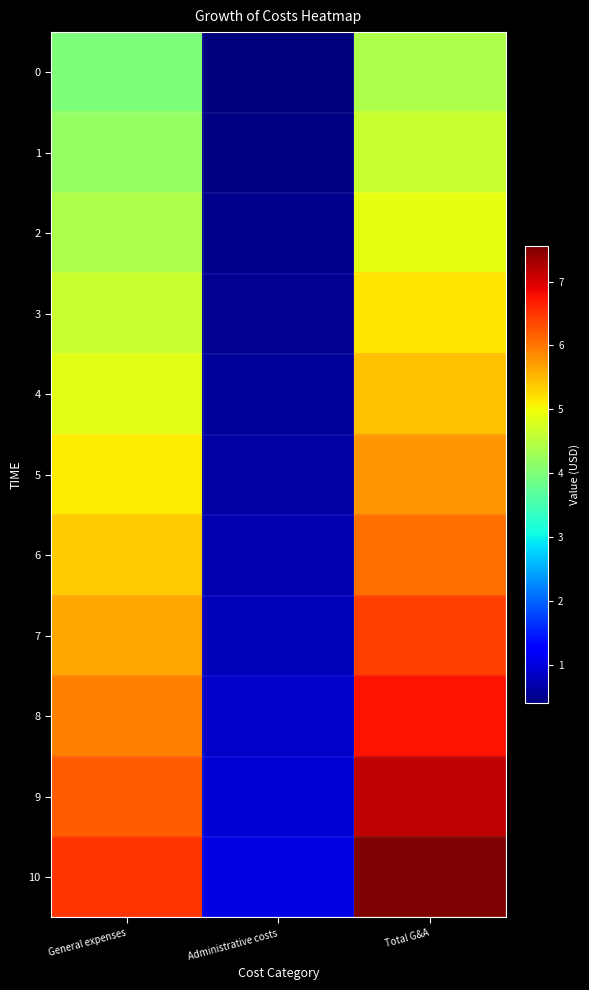

Which label corresponds to the smallest value in the chart?

Administrative costs